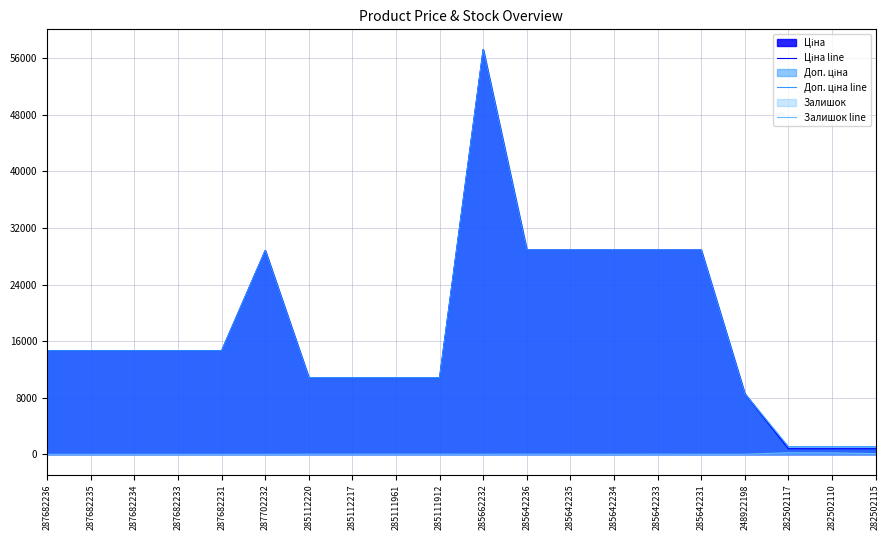

What is the greatest value displayed?

57235.5